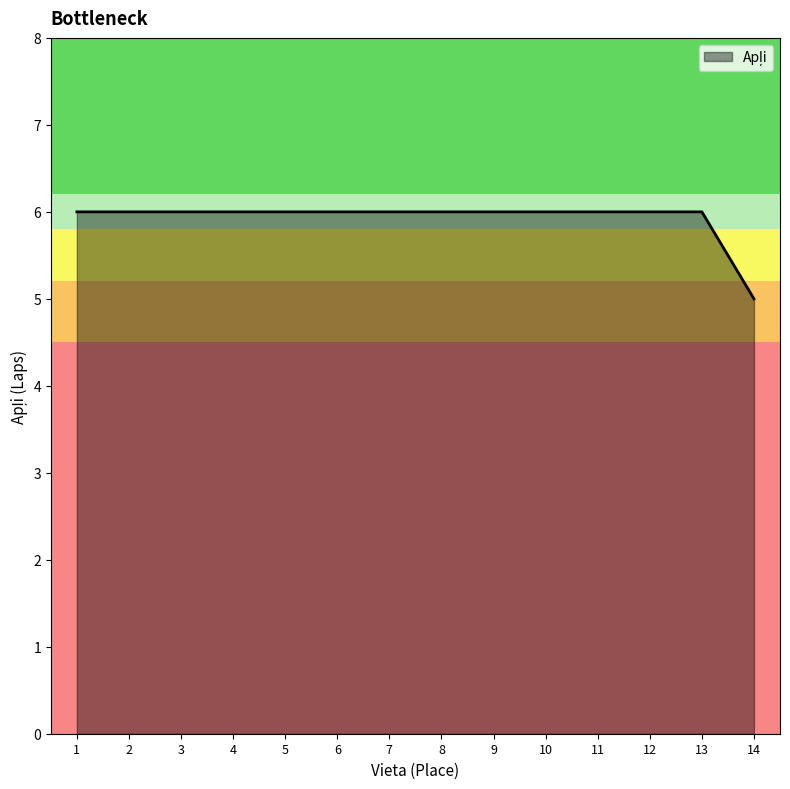

Which category has the lowest value across all series?

14